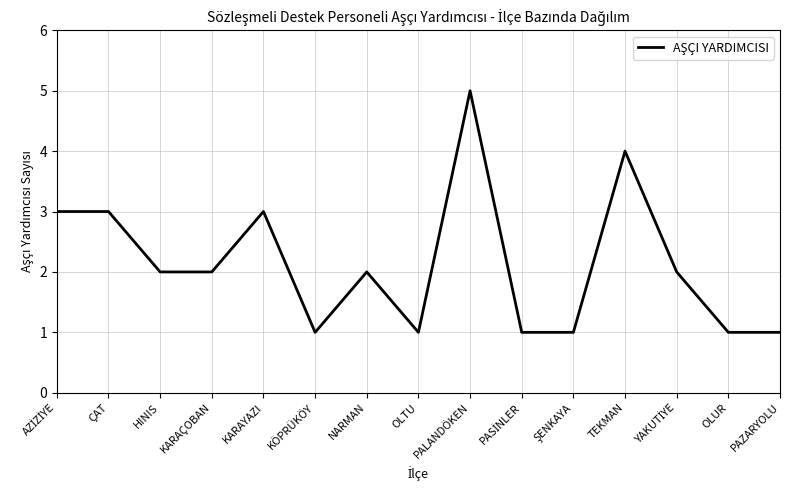

What is the minimum value shown in the chart?

1